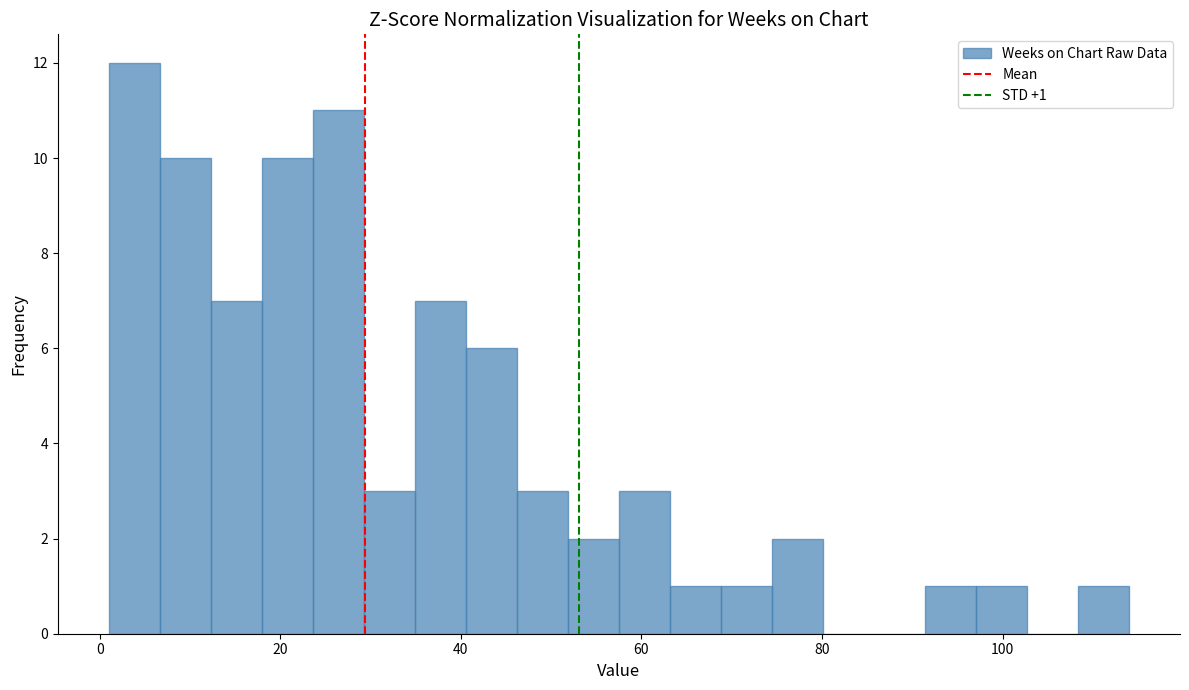

Around what value on the x-axis is the tallest bar? Give the approximate position of its centre, as read against the axis.

4